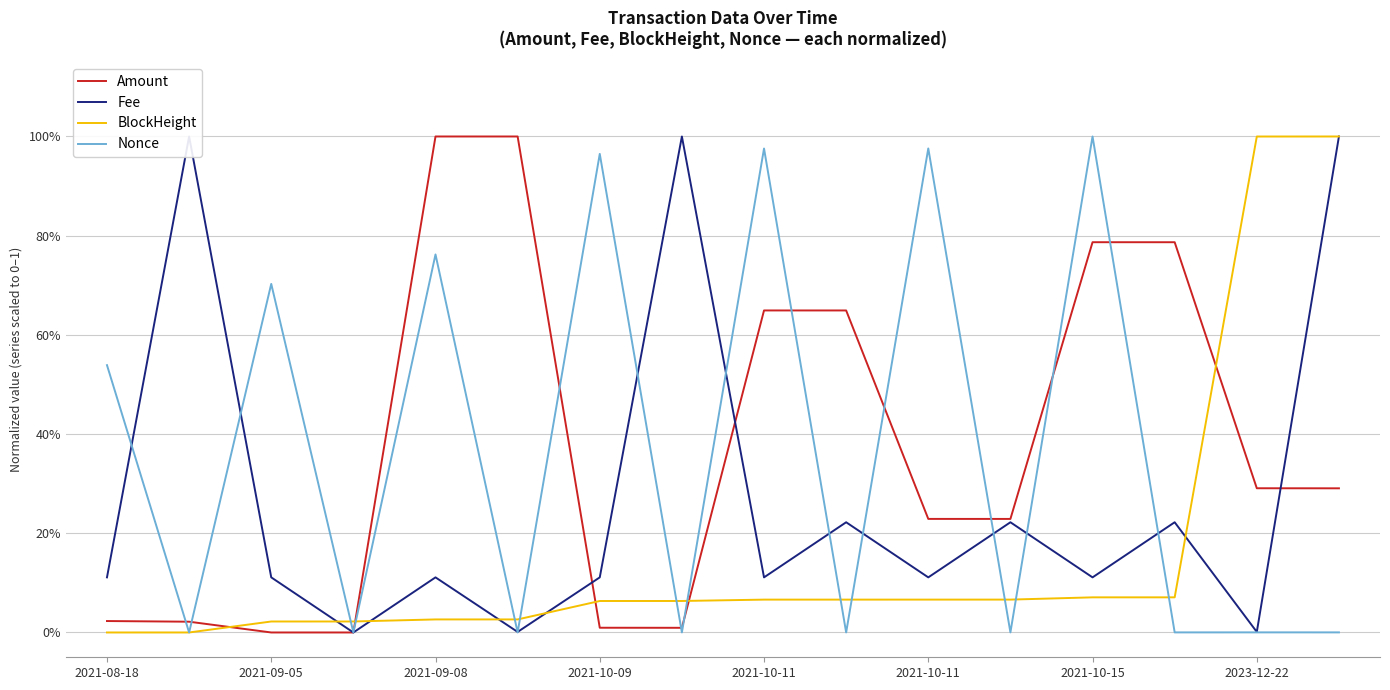

Is the value of Fee at 15 greater than the value of Amount at 2021-09-08?

Yes